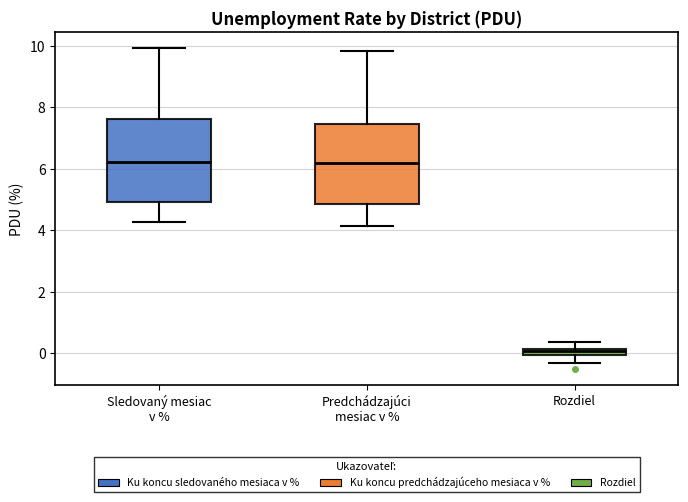

Where does the lower whisker of the box for Rozdiel end on the y-axis? The values are not printed on the chart, so give them approximately, as read against the axis.

-0.2